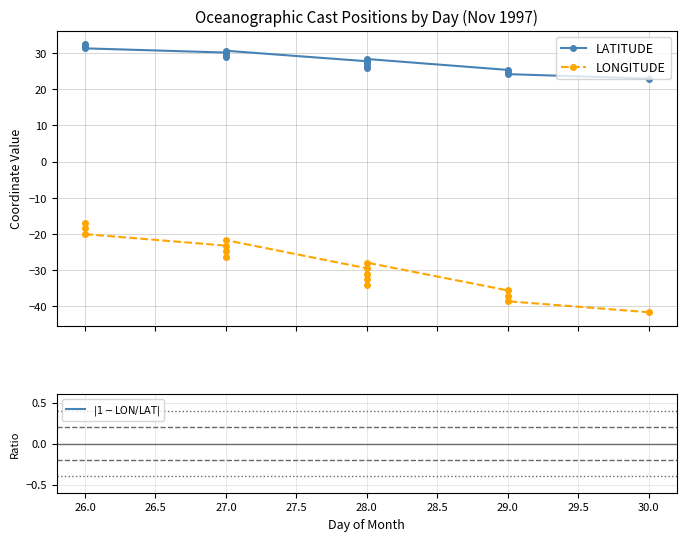

The $|1 - \mathrm{LON}/\mathrm{LAT}|$ series shows 1.0 at 26.0. True or false?

False